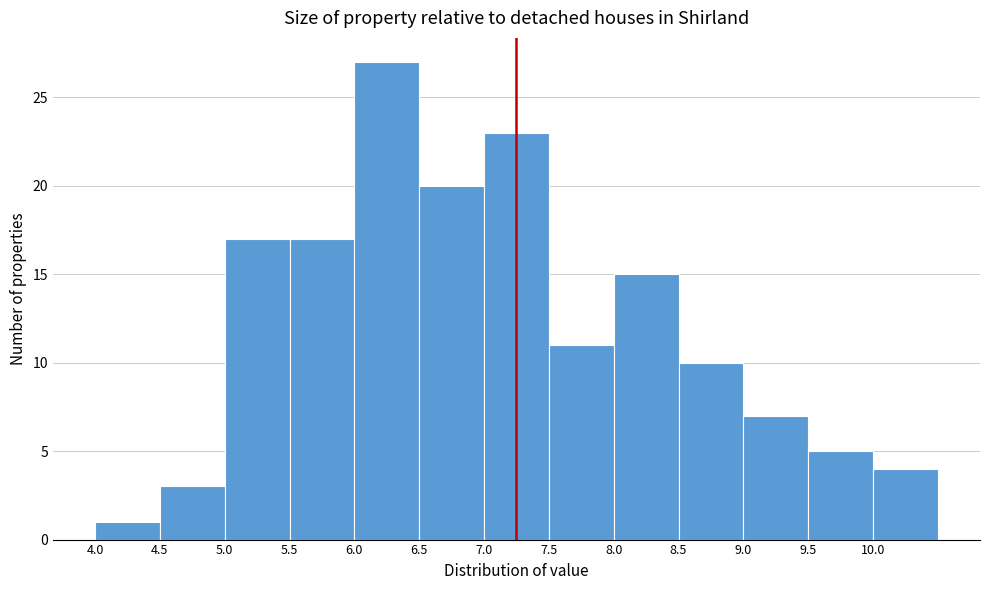

Reading left to right, transcribe this chart: for each bar, give the range it covers on the x-axis and its height. The values are not printed on the chart, so give them approximately, as read against the axis.

4.0 to 4.5: 1
4.5 to 5.0: 3
5.0 to 5.5: 17
5.5 to 6.0: 17
6.0 to 6.5: 27
6.5 to 7.0: 20
7.0 to 7.5: 23
7.5 to 8.0: 11
8.0 to 8.5: 15
8.5 to 9.0: 10
9.0 to 9.5: 7
9.5 to 10.0: 5
10.0 to 10.5: 4